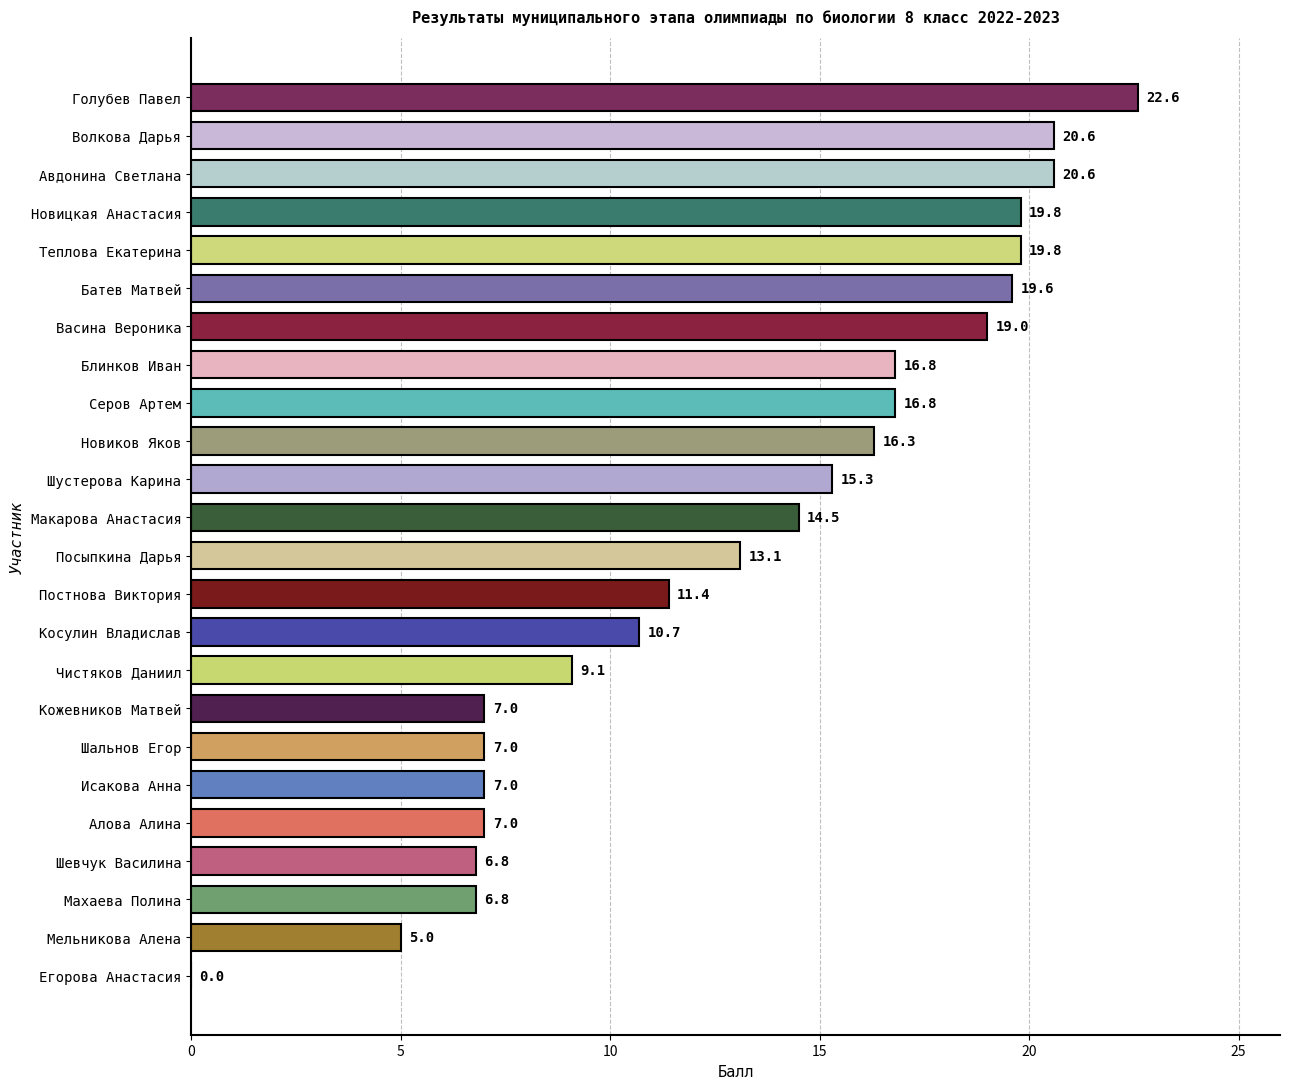

What is the change in value from Исакова Анна to Постнова Виктория?

+4.4